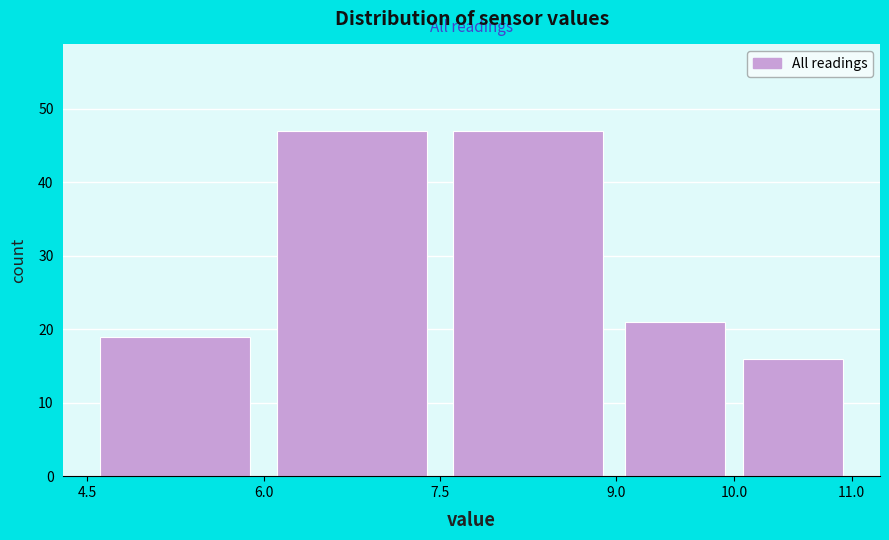

What is the height of the bar covering 6.0 to 7.5 on the x-axis? The values are not printed on the chart, so give them approximately, as read against the axis.

47